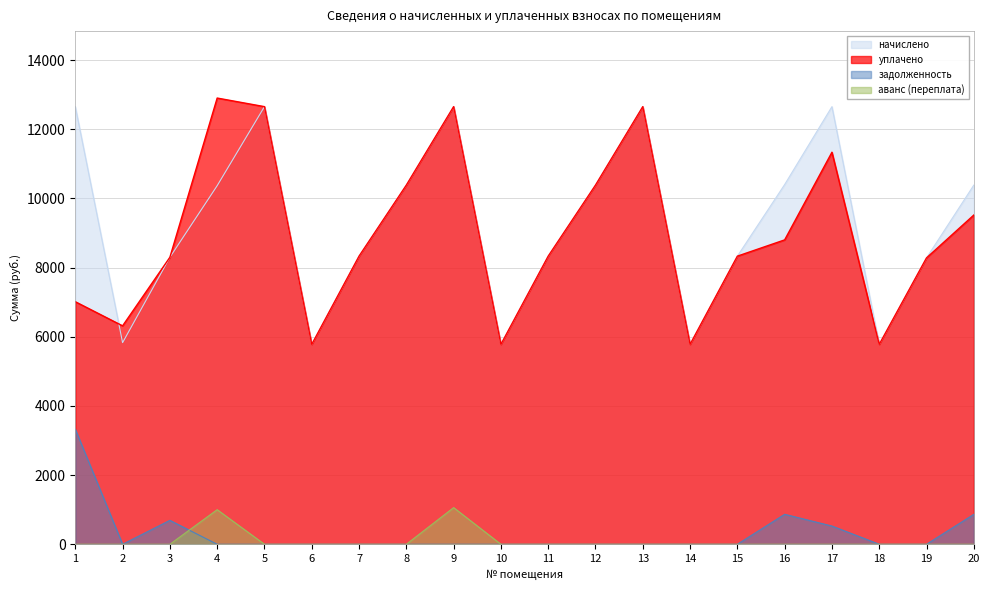

What is the difference between the начислено values at 6 and 20?

4603.7